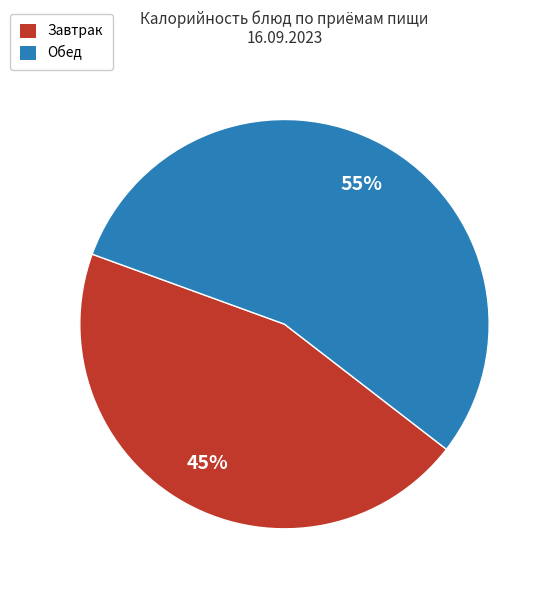

How many slices are in this pie chart?

2